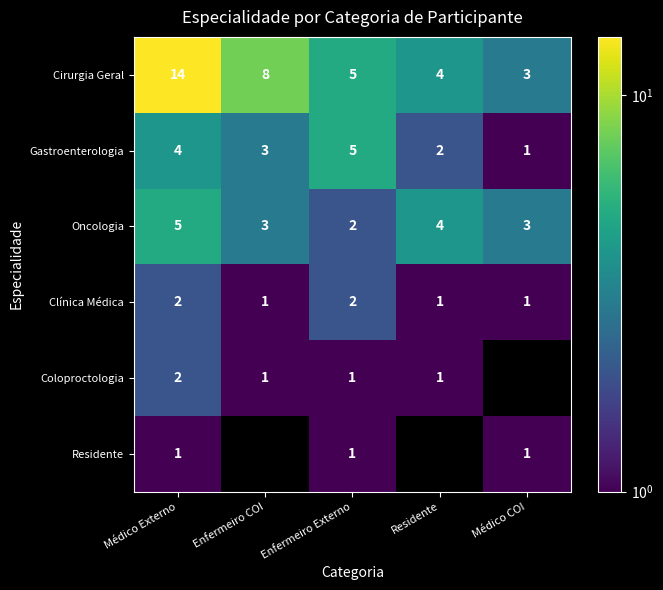

How many categories are shown in the chart?

5